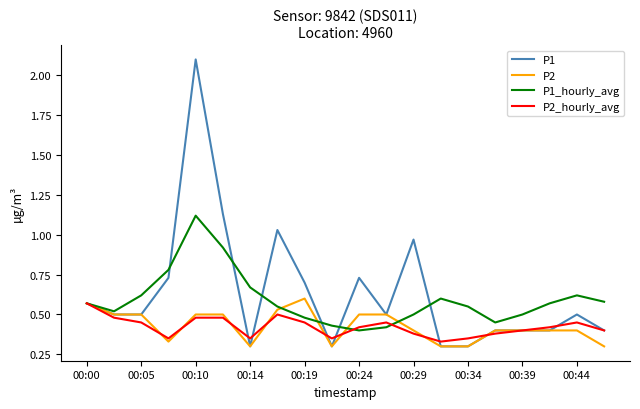

What is the maximum value shown in the chart?

2.1